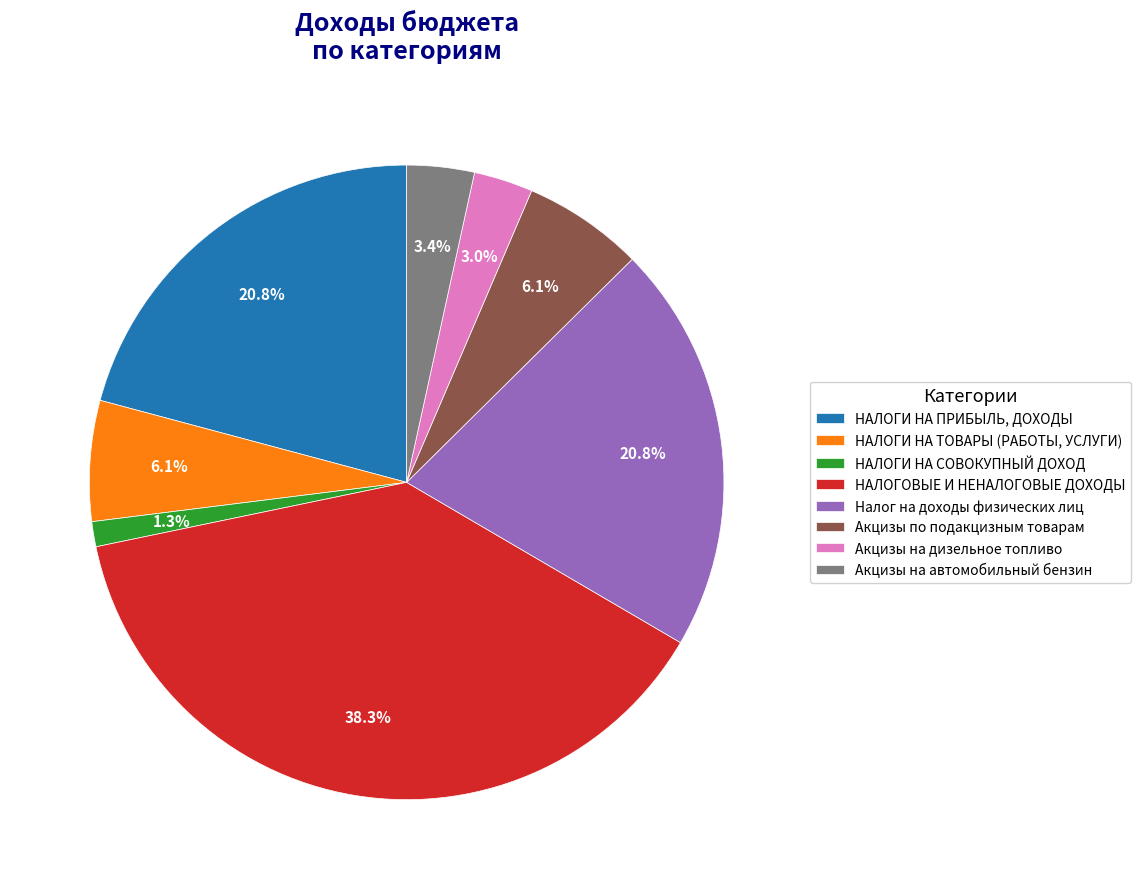

To the nearest percent, what portion does Акцизы по подакцизным товарам represent?

6%